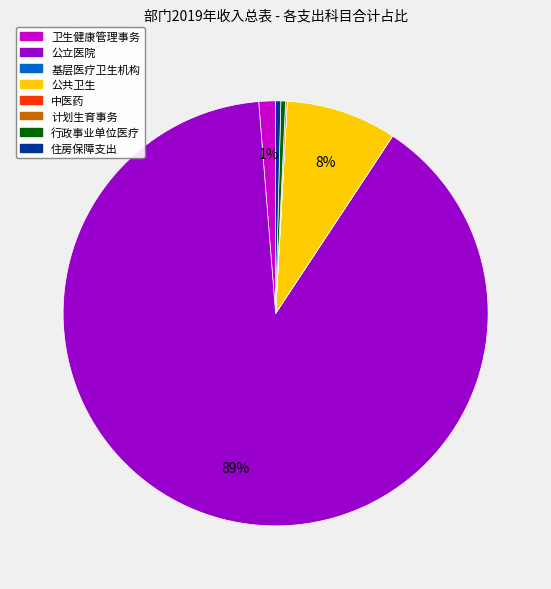

Does 公立医院 represent more than half of the total?

Yes